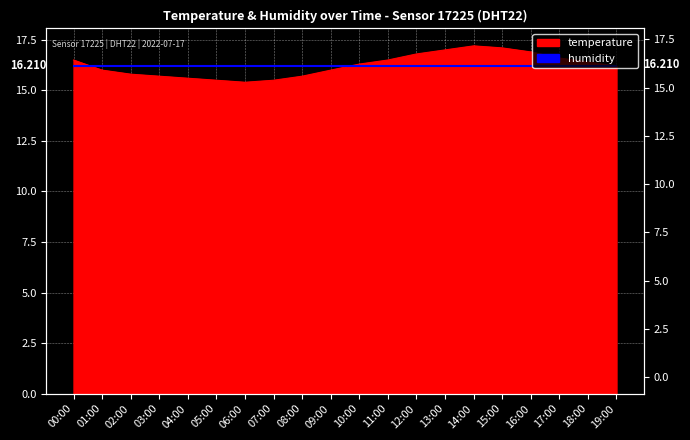

Reading left to right, transcribe all the data shown in this chart.

00:00=16.5	01:00=16.0	02:00=15.8	03:00=15.7	04:00=15.6	05:00=15.5	06:00=15.4	07:00=15.5	08:00=15.7	09:00=16.0	10:00=16.3	11:00=16.5	12:00=16.8	13:00=17.0	14:00=17.2	15:00=17.1	16:00=16.9	17:00=16.6	18:00=16.4	19:00=16.2